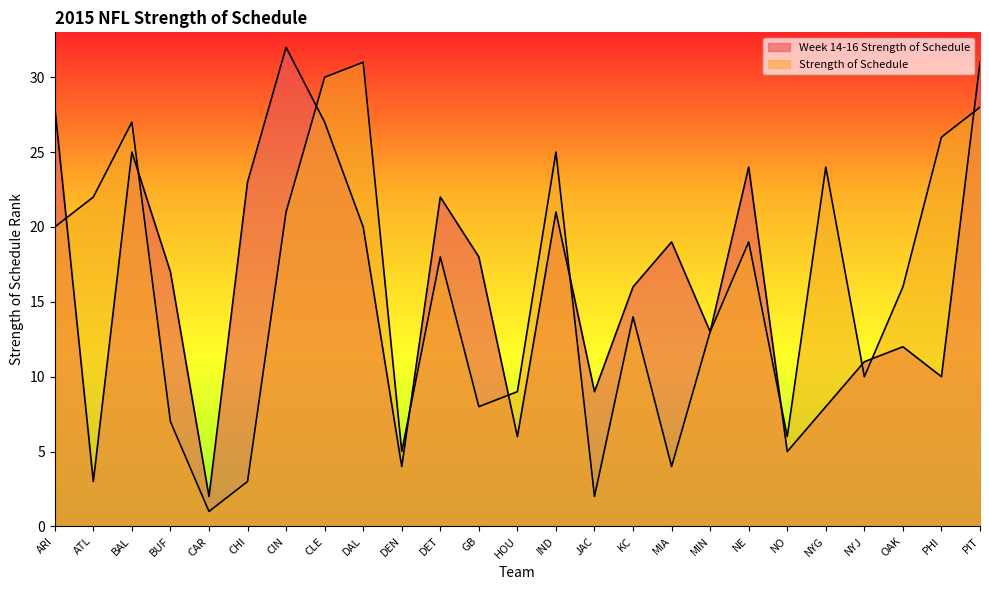

True or false: Week 14-16 Strength of Schedule has more than 1 interior local peaks.

True